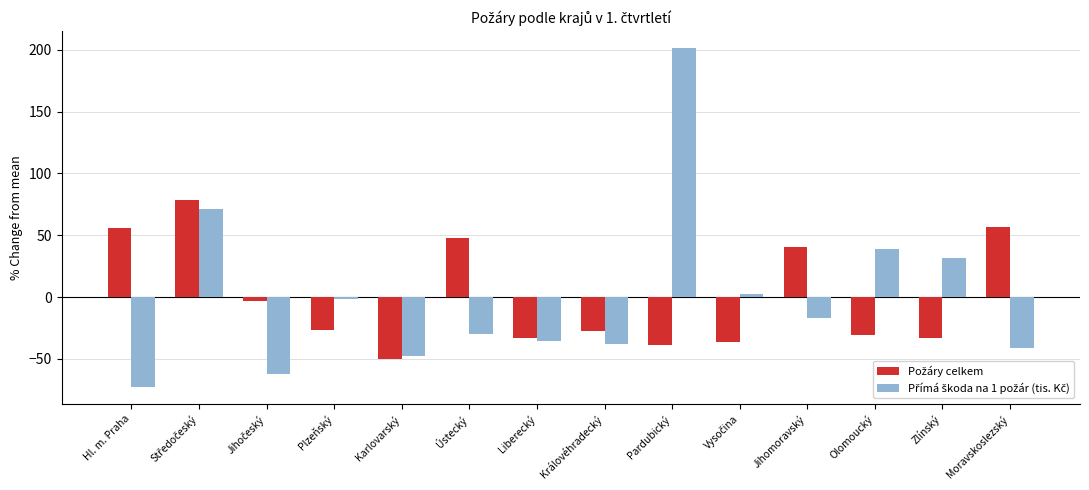

What is the difference between the highest and lowest values at Královéhradecký?

10.6